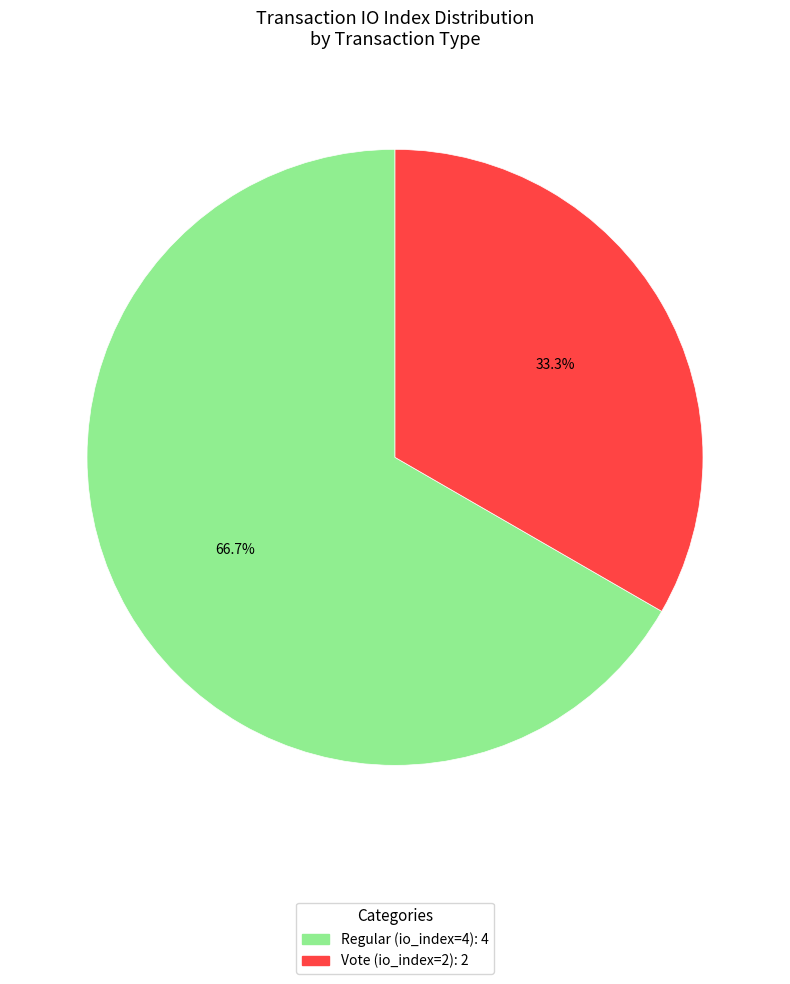

How many segments does this pie chart have?

2